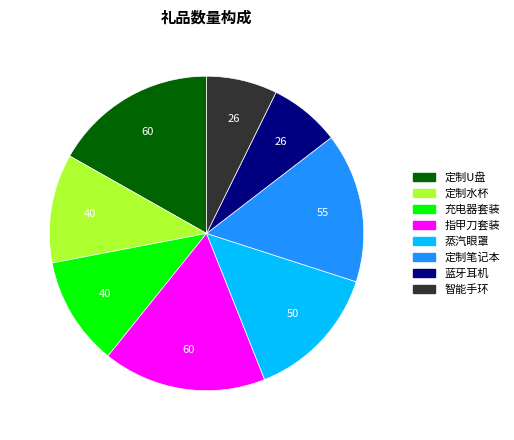

Combined, do 定制U盘 and 充电器套装 account for over 50%?

No